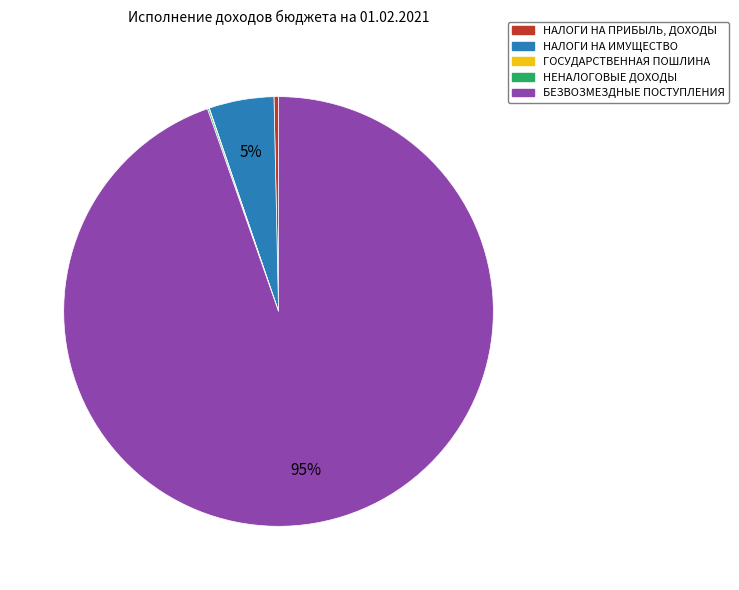

To the nearest percent, what percentage of the pie is БЕЗВОЗМЕЗДНЫЕ ПОСТУПЛЕНИЯ?

95%